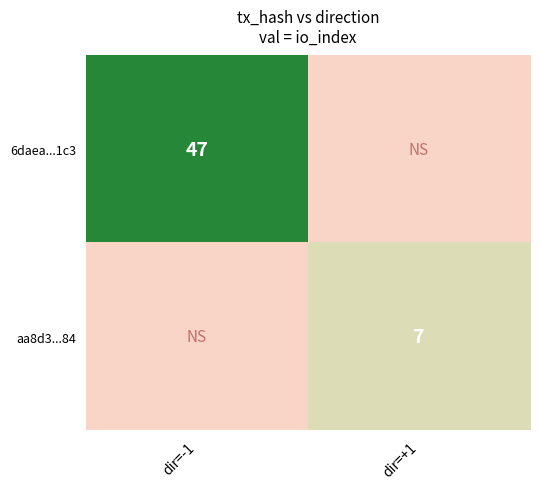

Reading left to right, transcribe all the data shown in this chart.

6daea16658e708992952f4e37032cf2917831c3: -1	47
aa8d3c8eec8dbe7dc10bf91219e991dcf8aff84: 1	7